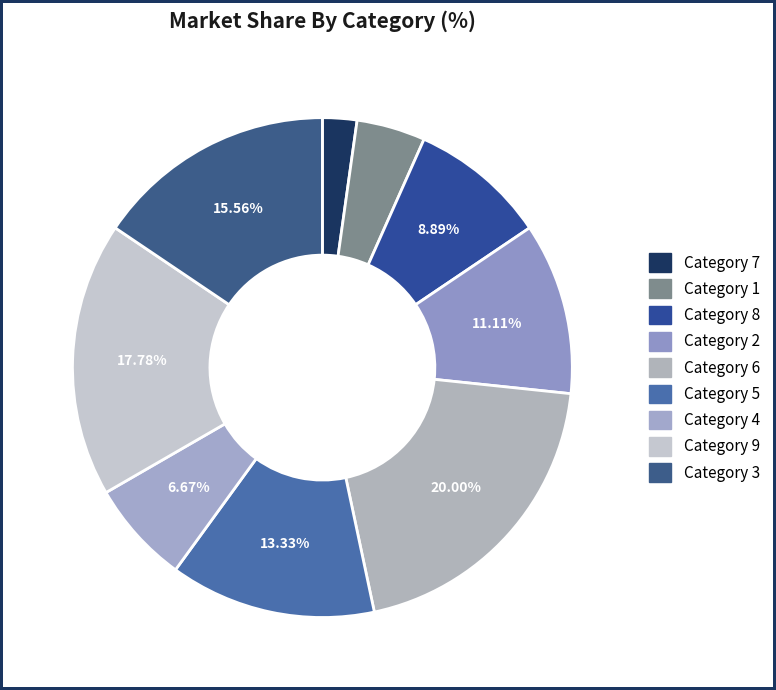

How many slices are in this pie chart?

9